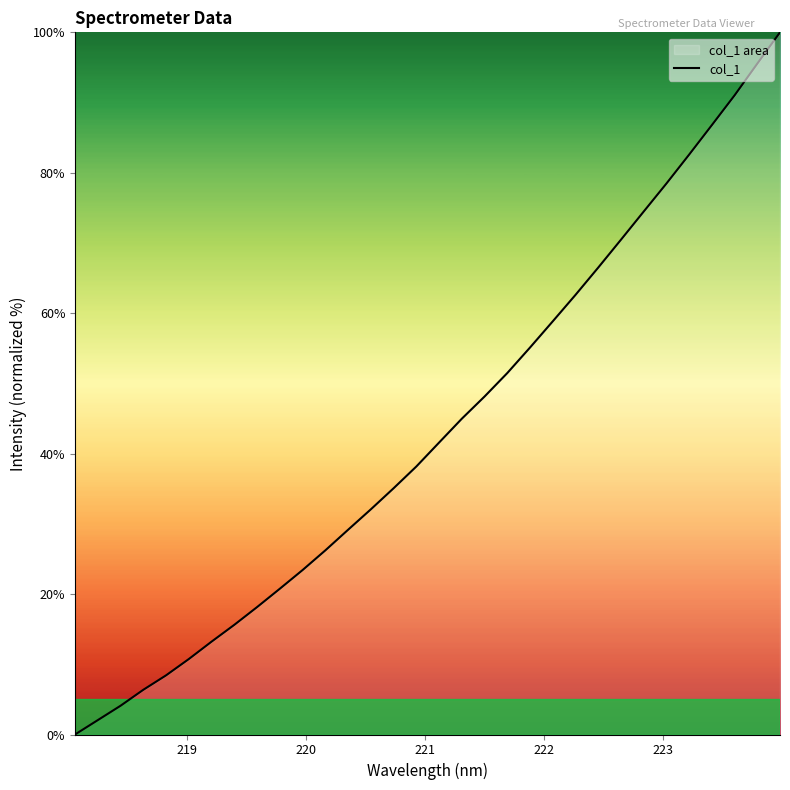

What is the greatest value displayed?

100.0